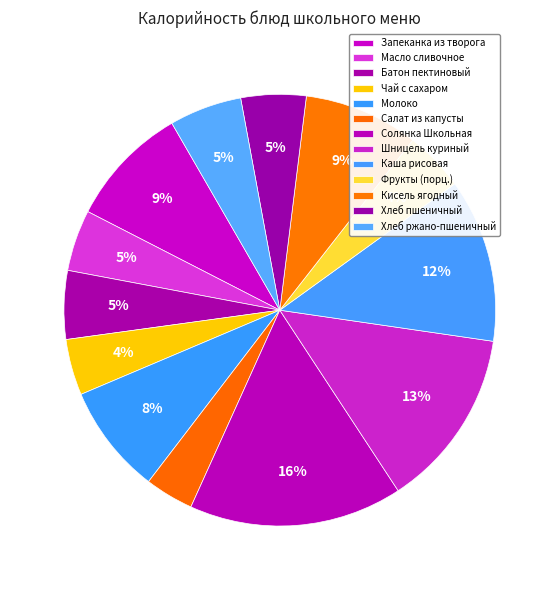

Which category has the biggest portion of the pie?

Солянка Школьная